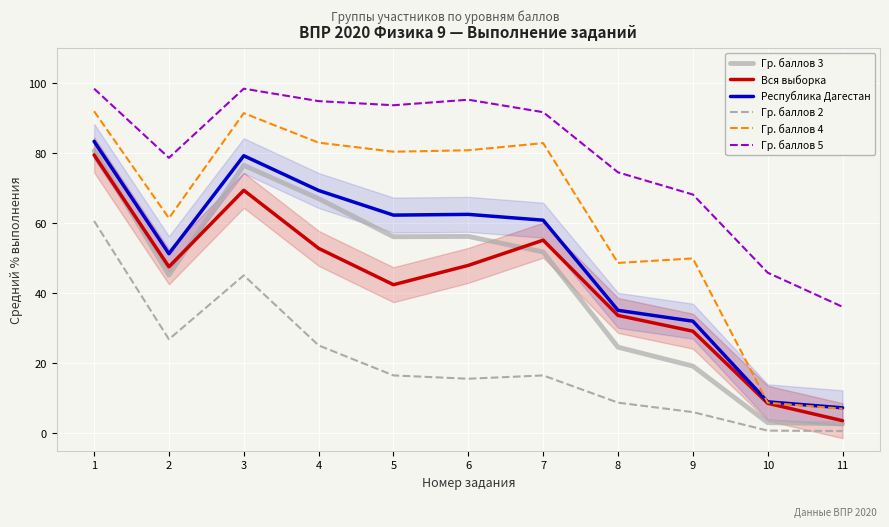

At how many categories does at least one series exceed 77?

7